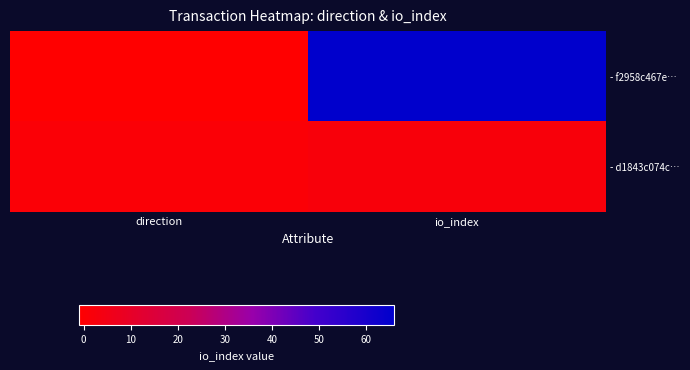

What is the total value across all series at io_index?

68